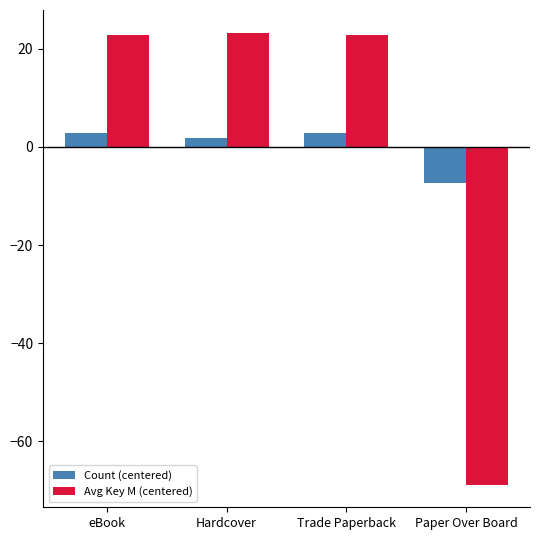

What is the maximum value for Avg Key M (centered)?

23.3